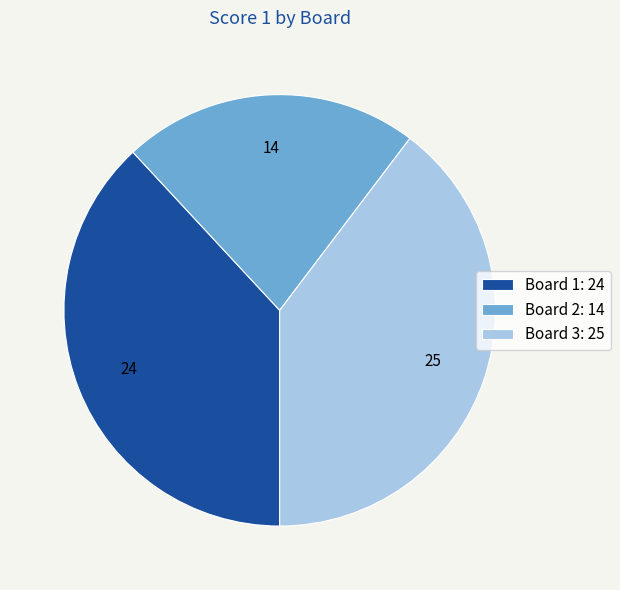

Combined, do Board 1: 24 and Board 2: 14 account for over 50%?

Yes